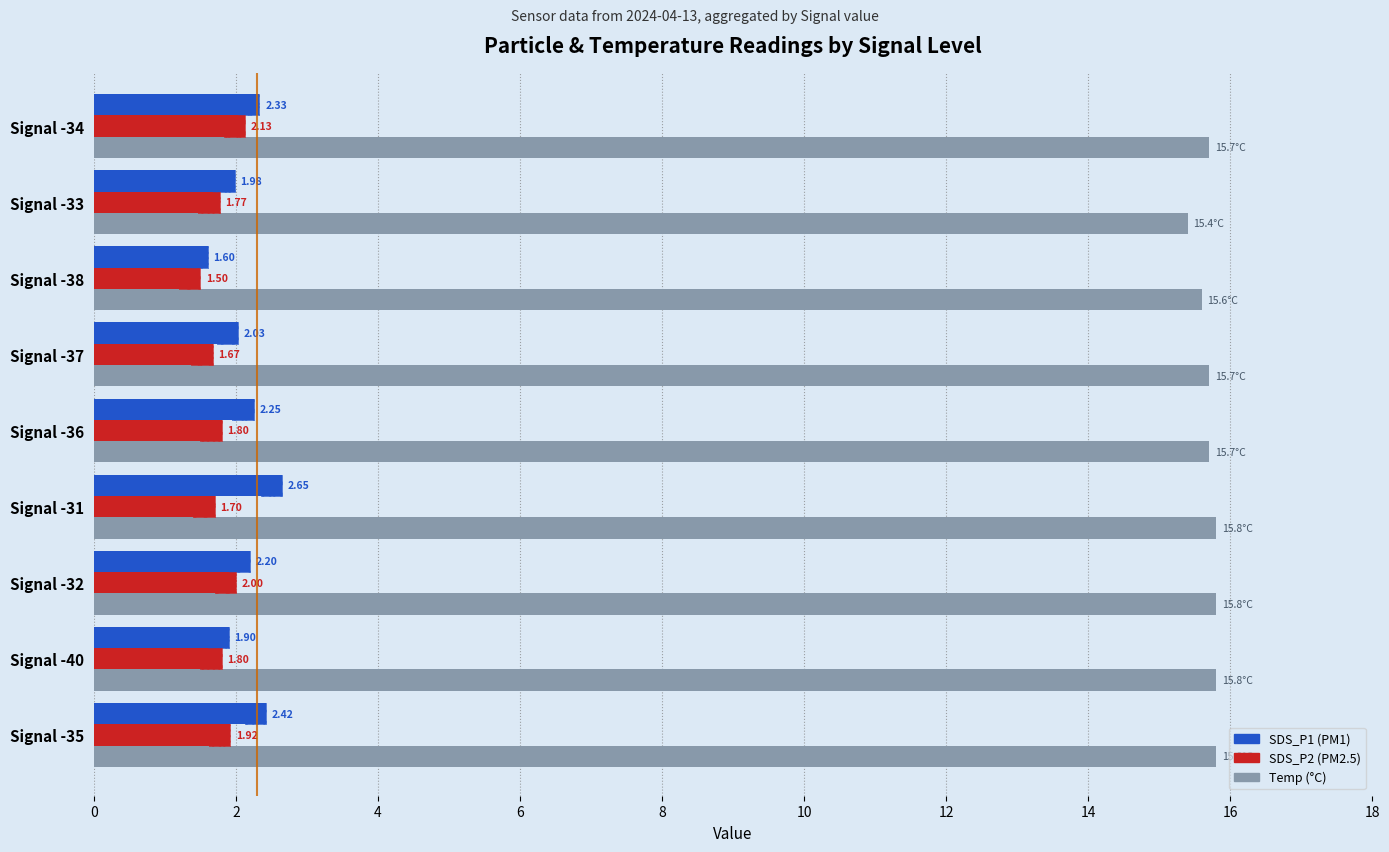

What are all the series names shown in the legend?

SDS_P1, SDS_P2, Temp (°C)